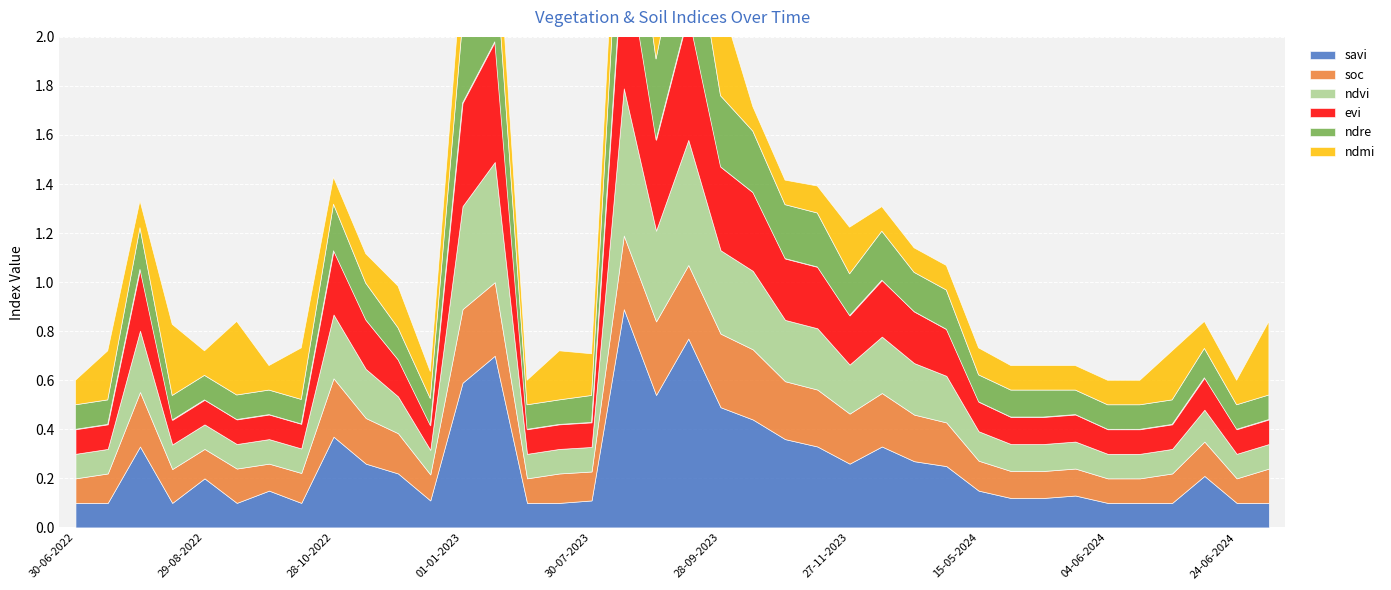

Which series has the largest range (max minus min)?

savi